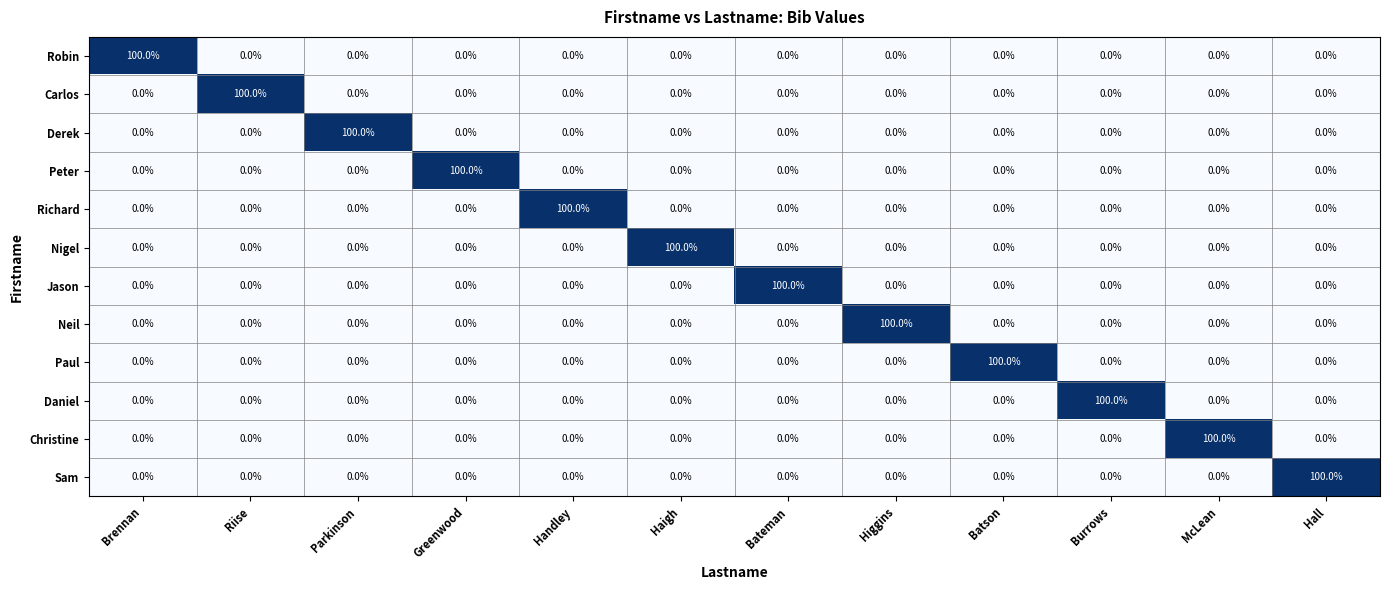

What is the maximum value for Richard?

100